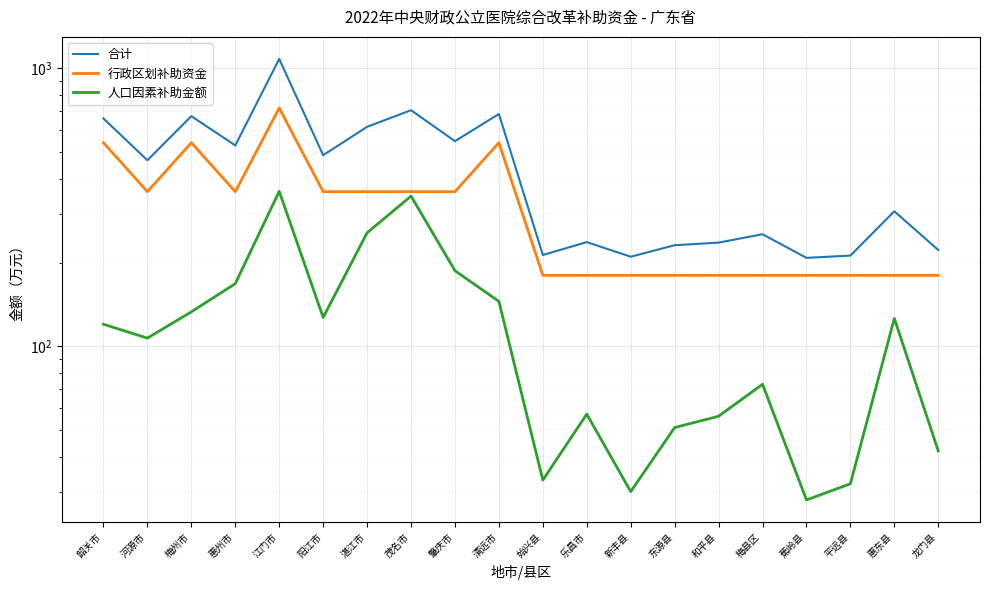

Where is 合计 nearest to the value 644?

韶关市